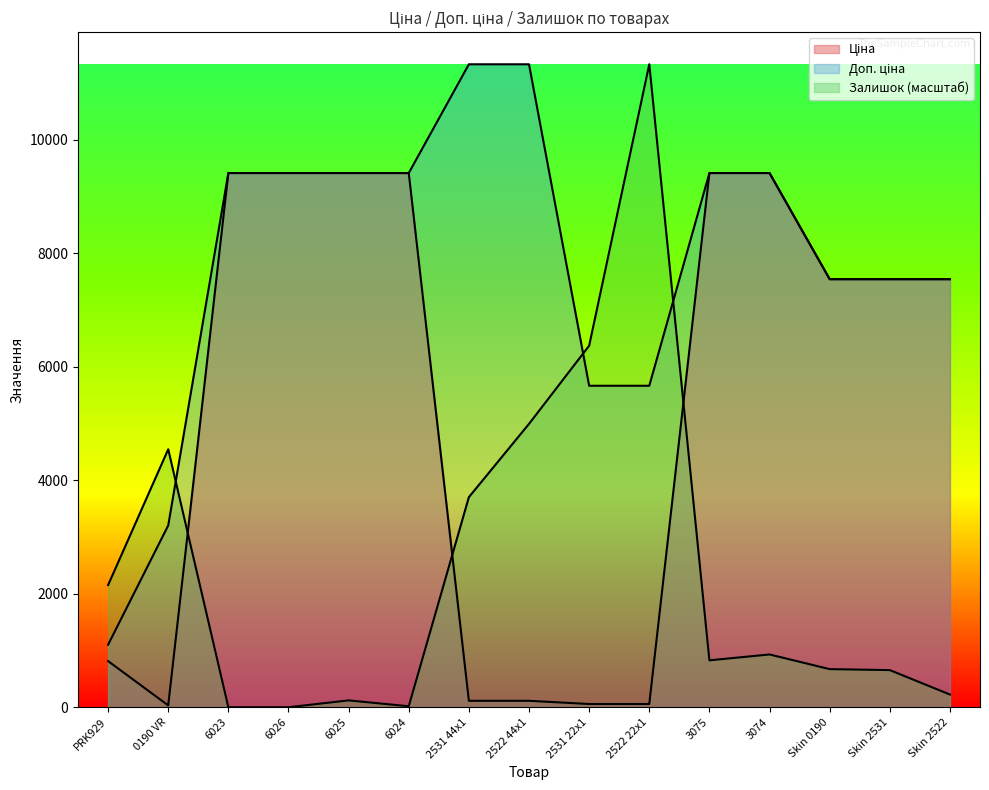

What is the label of the 7th point from the left?

2531 44x1